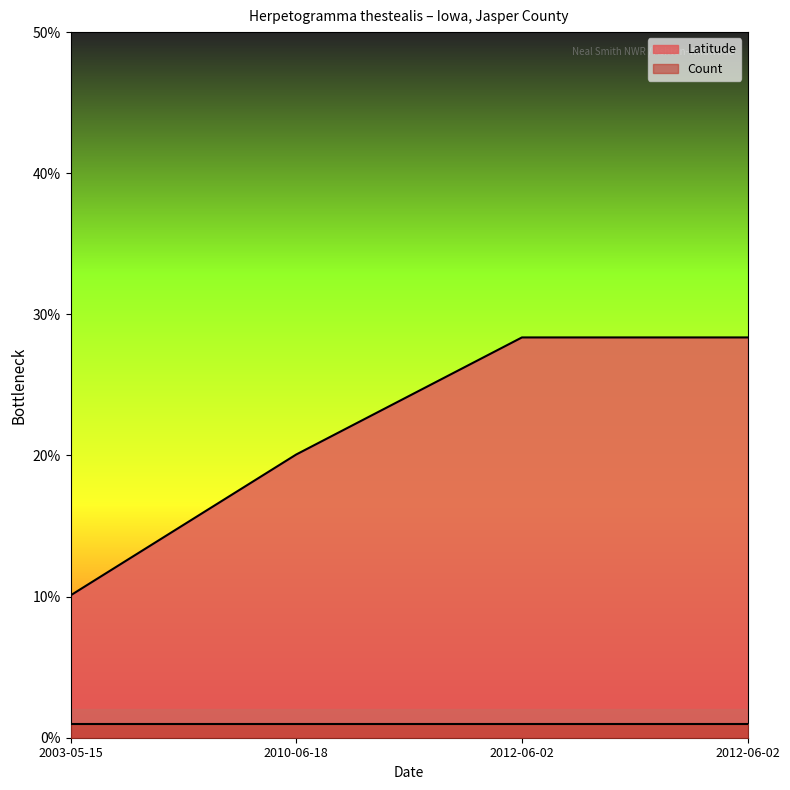

Which series has the widest spread of values?

Latitude